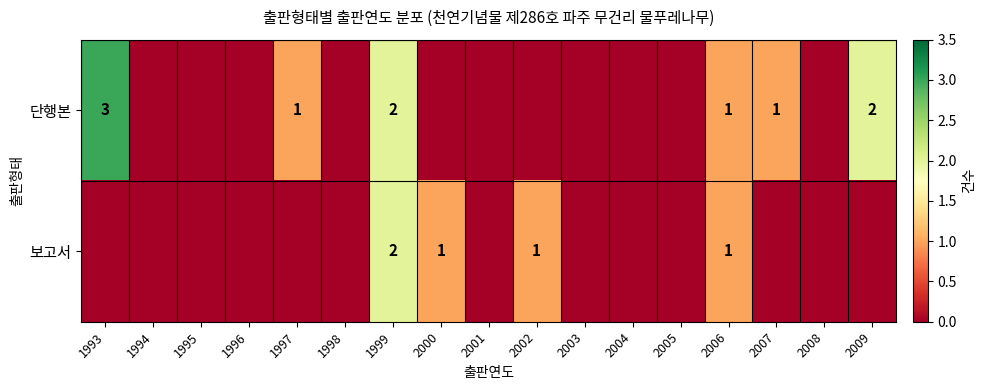

The value of 단행본 at 2002 is -1. True or false?

False